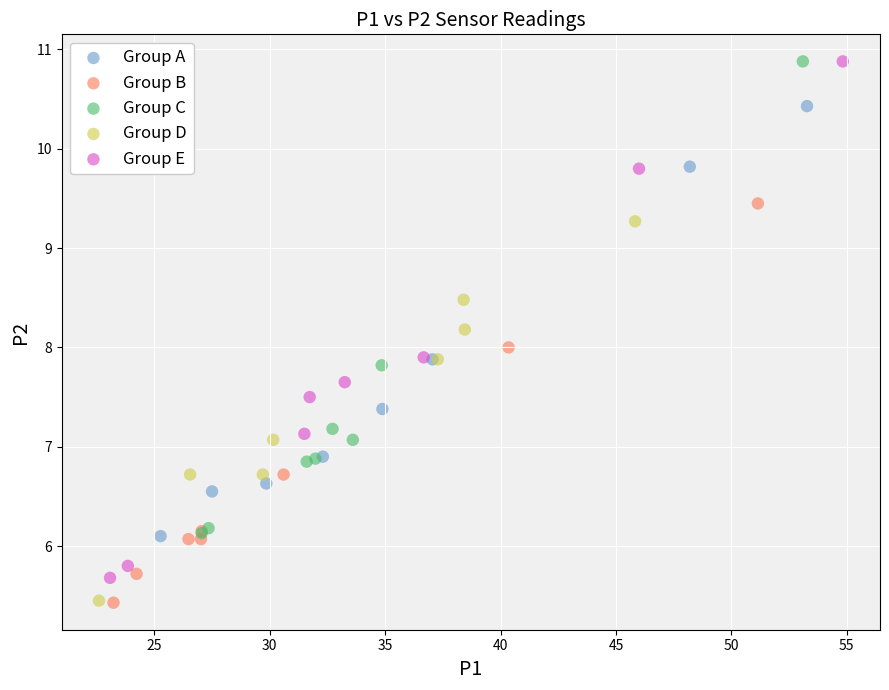

Which series has the largest Y range (max minus min)?

Group E